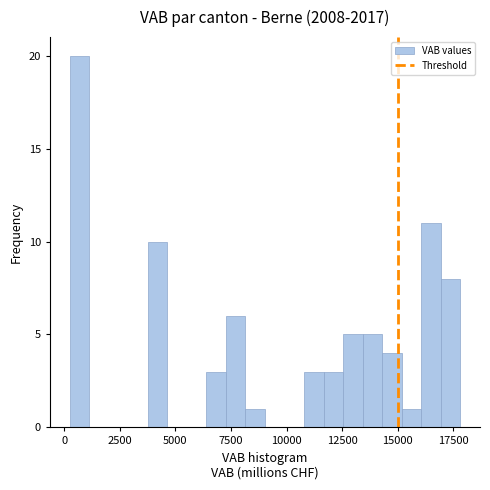

Around what value on the x-axis is the tallest bar? Give the approximate position of its centre, as read against the axis.

500